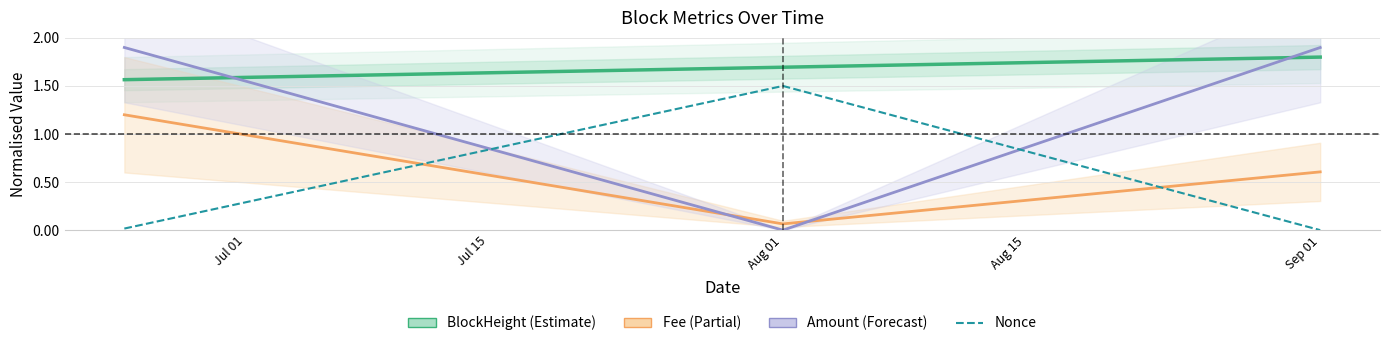

Reading left to right, transcribe all the data shown in this chart.

BlockHeight: 1.6	1.7	1.8
Fee: 1.2	0.1	0.6
Amount: 1.9	0.0	1.9
Nonce: 0.0	1.5	0.0